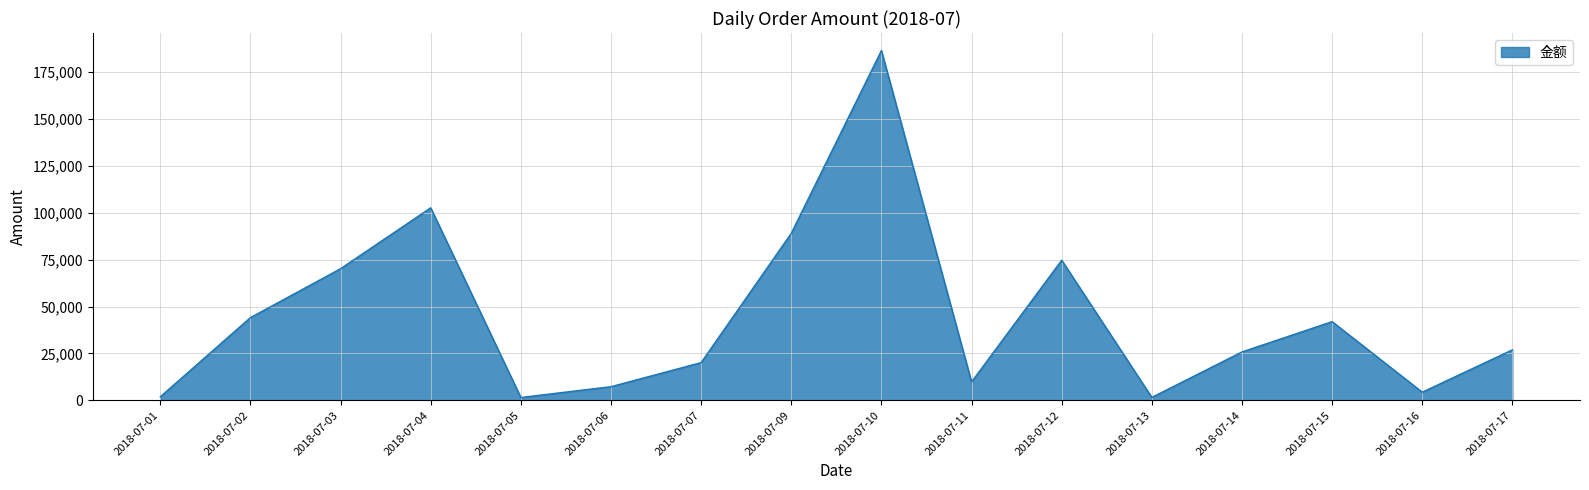

Does the chart have visible grid lines?

Yes